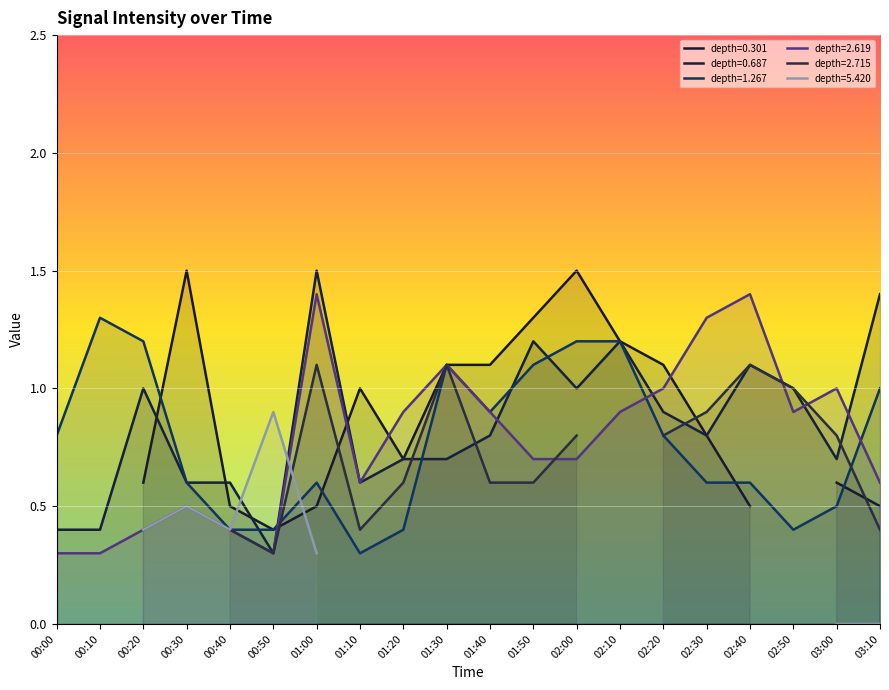

True or false: 0.687 has more than 0 interior local peaks.

True